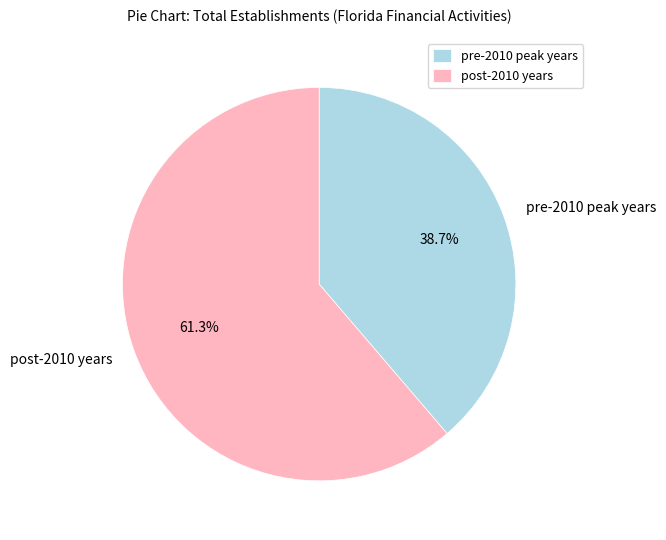

Is there a majority slice in this chart?

Yes